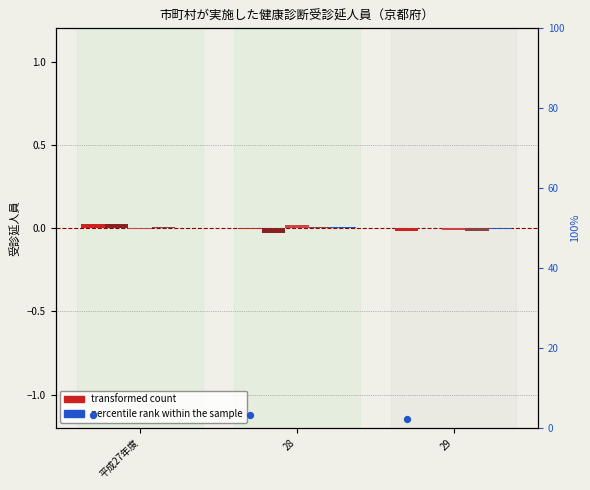

At which category is the sum across all series the highest?

28